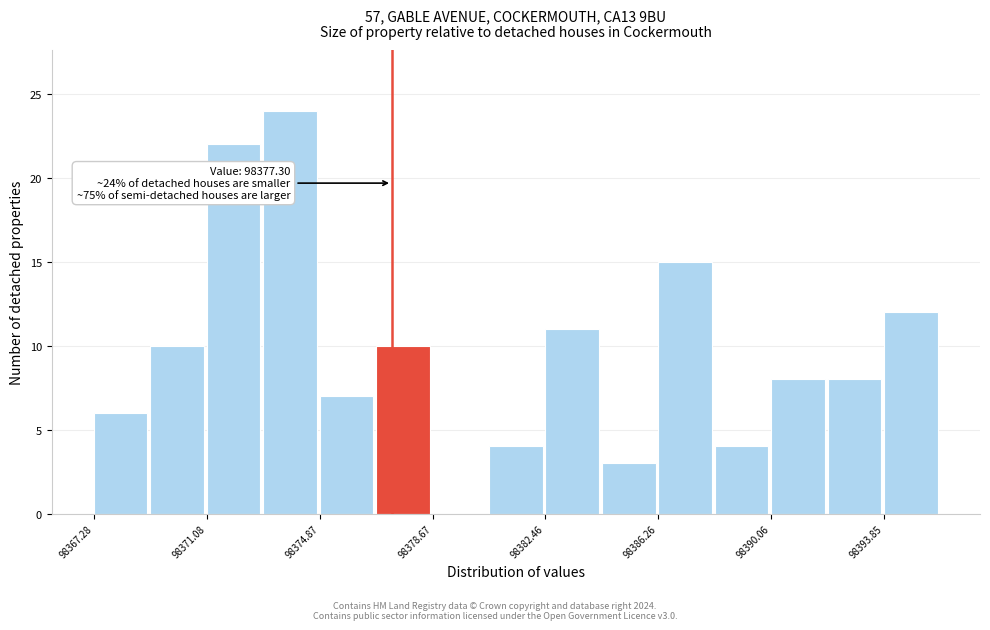

Around what value on the x-axis is the tallest bar? Give the approximate position of its centre, as read against the axis.

98374.0